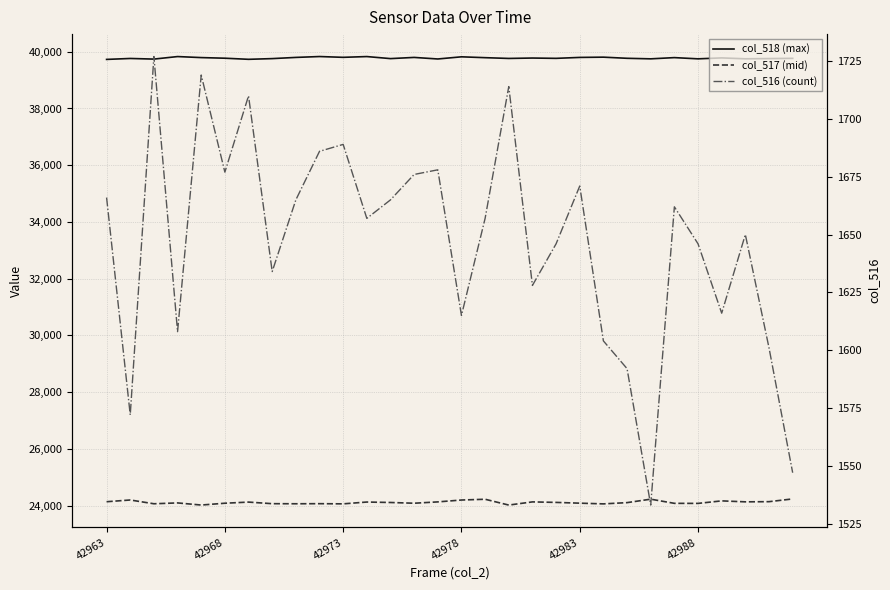

What is the difference between the maximum and minimum values in the col_518 (max) series?

101